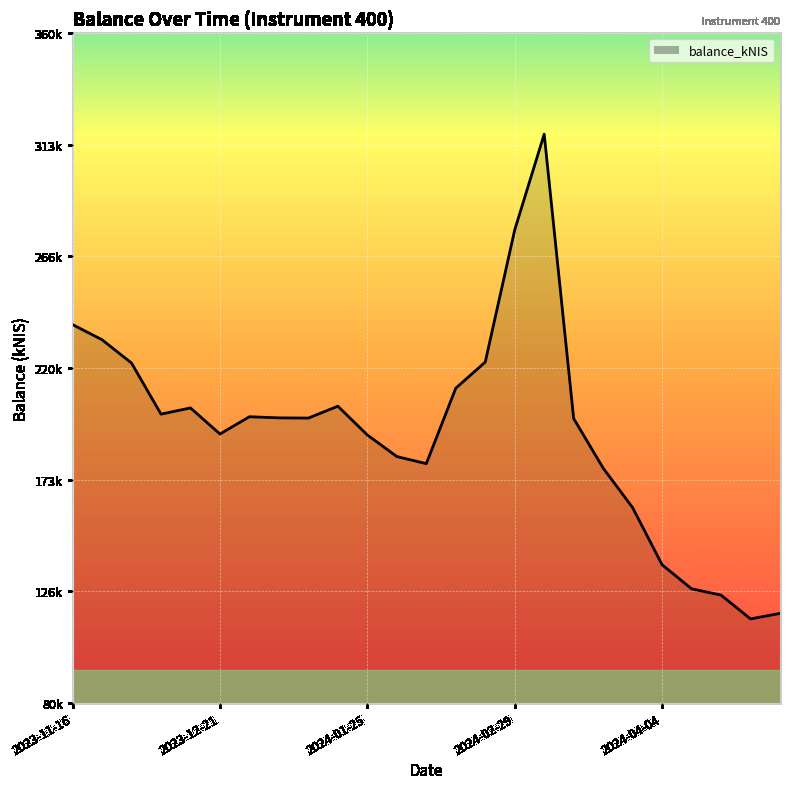

Reading left to right, transcribe all the data shown in this chart.

2023-11-16=238187.8	2023-11-23=231860.5	2023-11-30=222113.3	2023-12-07=200764.9	2023-12-14=203359.2	2023-12-21=192463.8	2023-12-28=199680.8	2024-01-04=199208.3	2024-01-11=199121.3	2024-01-18=204088.0	2024-01-25=192053.7	2024-02-01=183059.3	2024-02-08=180064.3	2024-02-15=211604.0	2024-02-22=222529.0	2024-02-29=277765.5	2024-03-07=317789.0	2024-03-14=198927.6	2024-03-21=178221.2	2024-03-28=161688.5	2024-04-04=137824.4	2024-04-11=127772.8	2024-04-18=125126.5	2024-04-25=115194.8	2024-05-02=117491.1